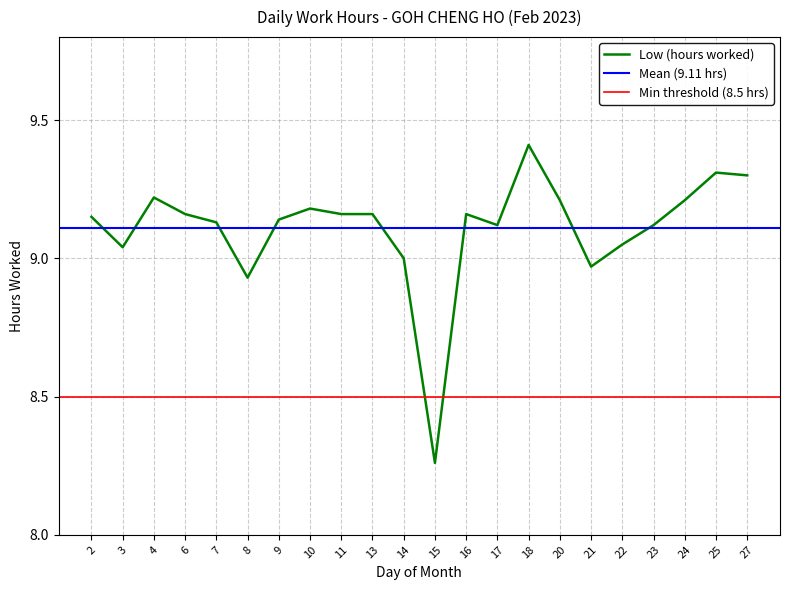

Reading right to left, extract all data points from this chart.

27=9.3	25=9.3	24=9.2	23=9.1	22=9.1	21=9.0	20=9.2	18=9.4	17=9.1	16=9.2	15=8.3	14=9.0	13=9.2	11=9.2	10=9.2	9=9.1	8=8.9	7=9.1	6=9.2	4=9.2	3=9.0	2=9.2